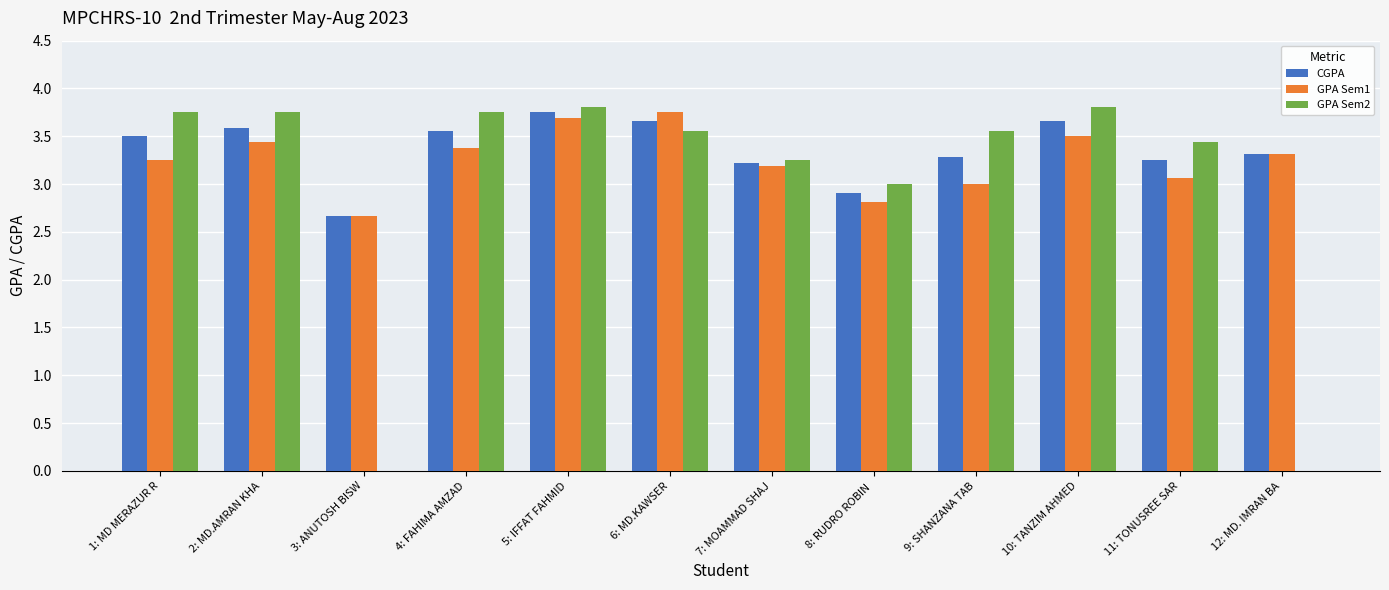

Is the value of CGPA at 8: RUDRO ROBIN  greater than the value of GPA Sem1 at 8: RUDRO ROBIN ?

Yes